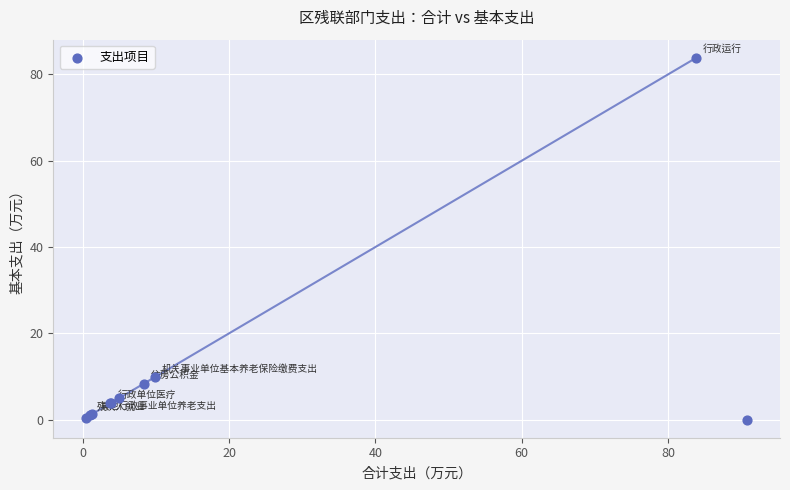

What Y value in the scatter plot is closest to 41?

9.9